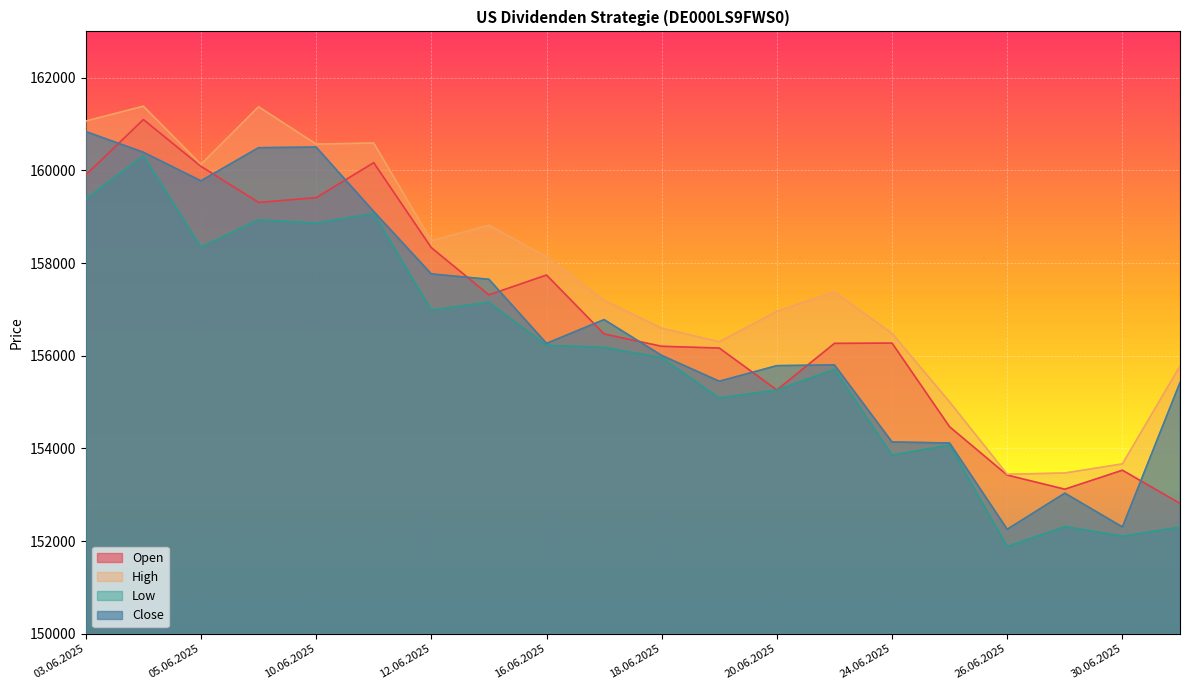

Read the Close value at 18.06.2025, to the nearest 100.

156000